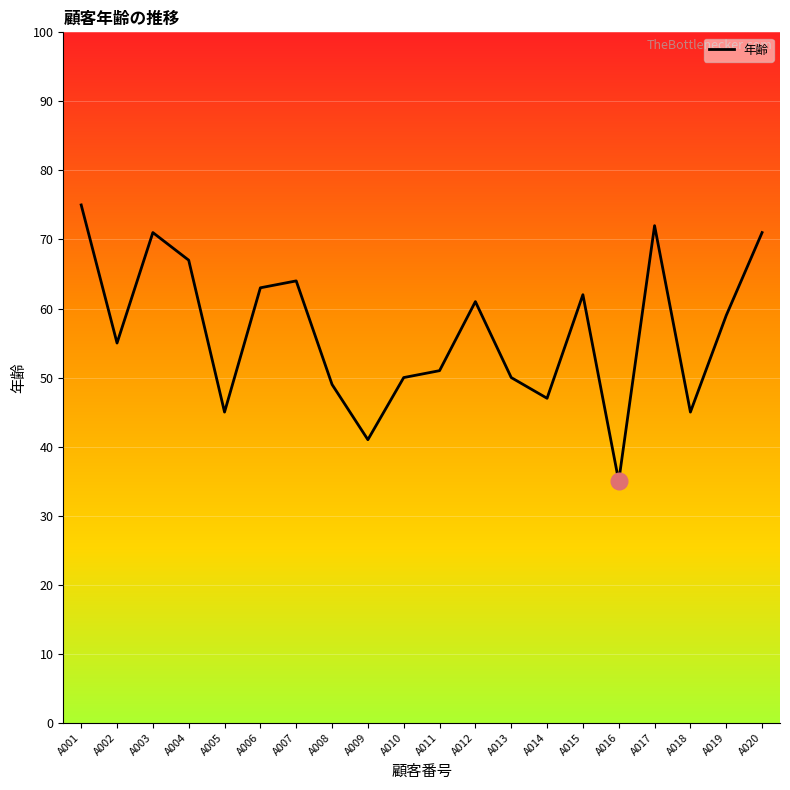

The value at A003 is 103. True or false?

False